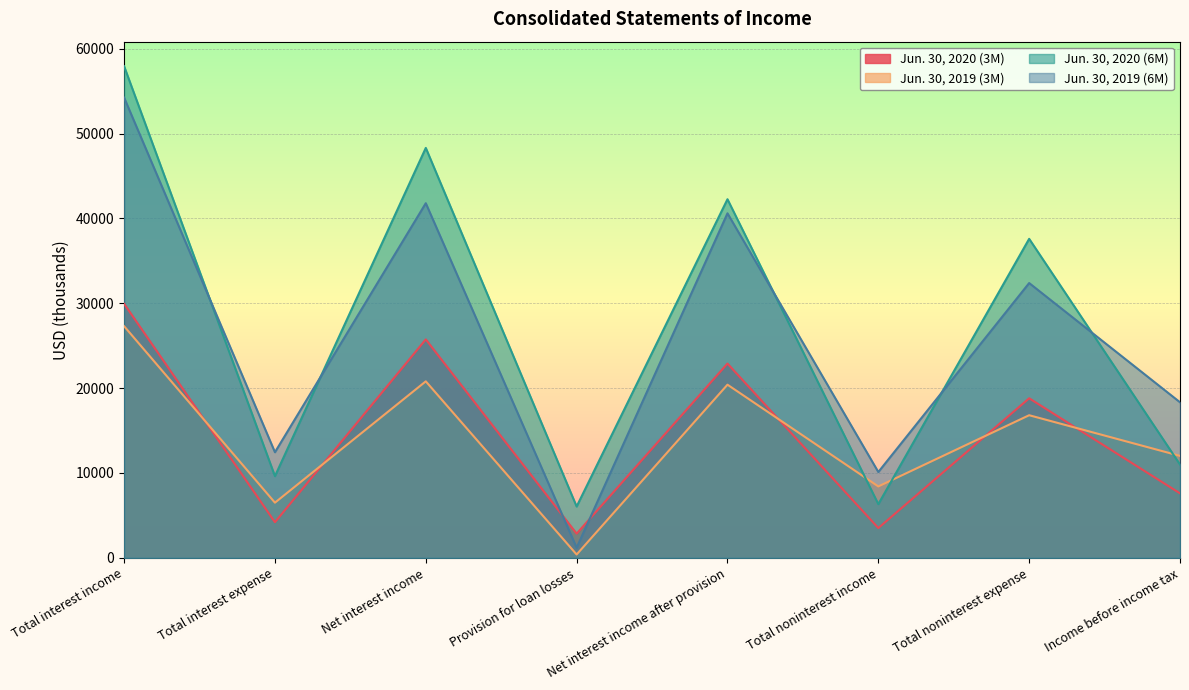

What is the label of the 8th point from the right?

Total interest income